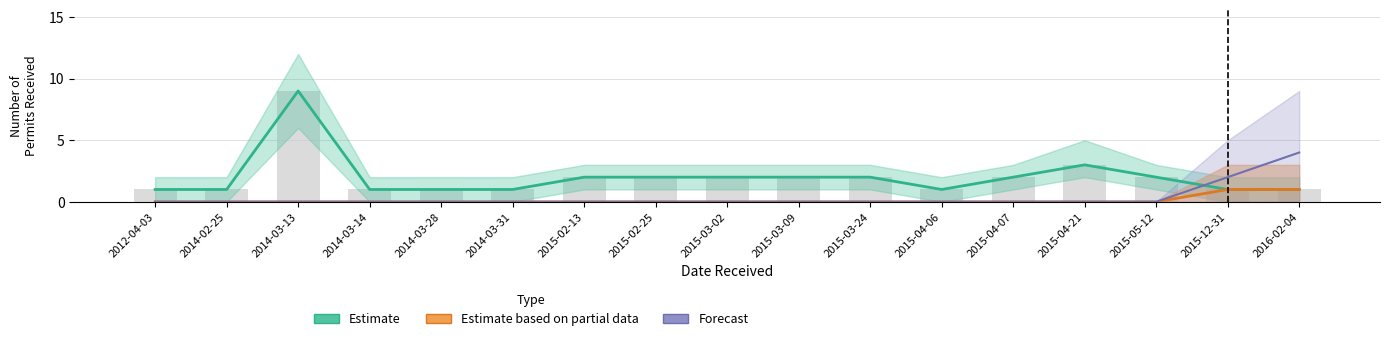

What is the difference between the maximum and minimum values in the Estimate based on partial data series?

1